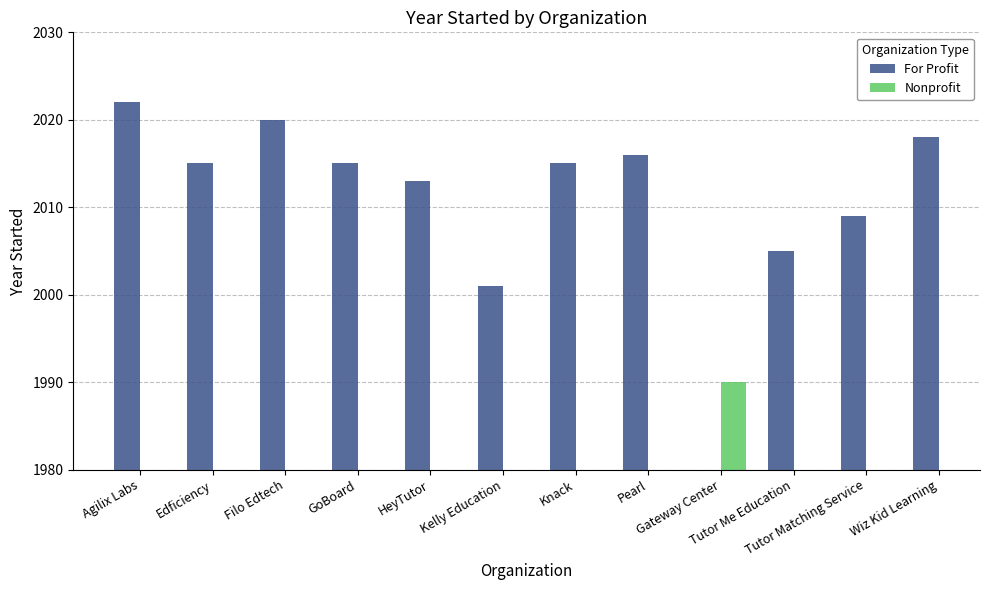

Does the chart contain any negative values?

No